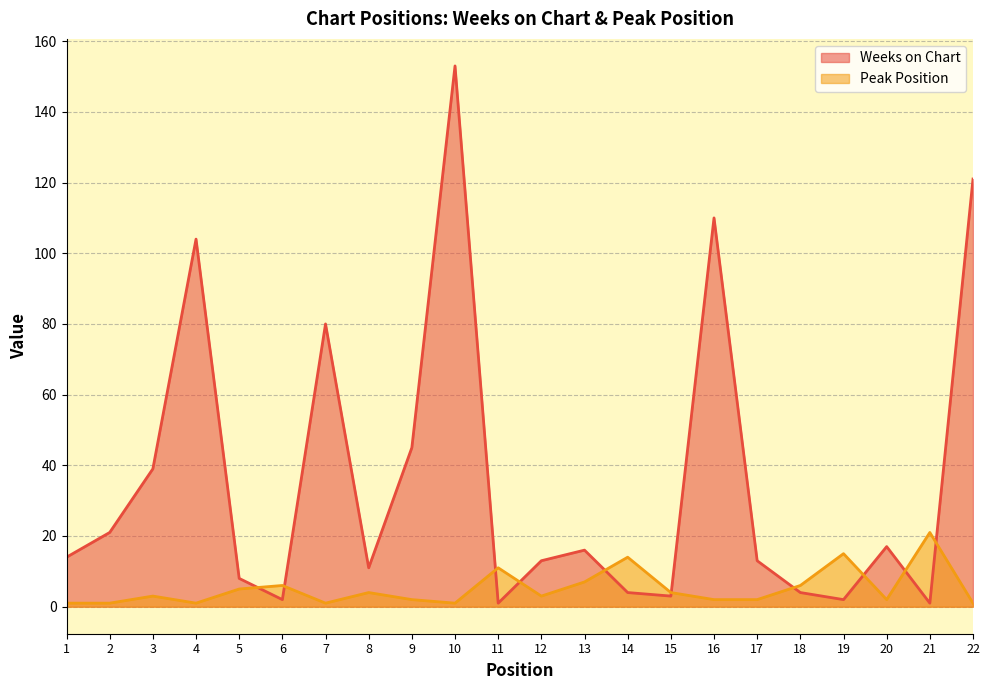

Which series changed the most between 9 and 20?

Weeks on Chart